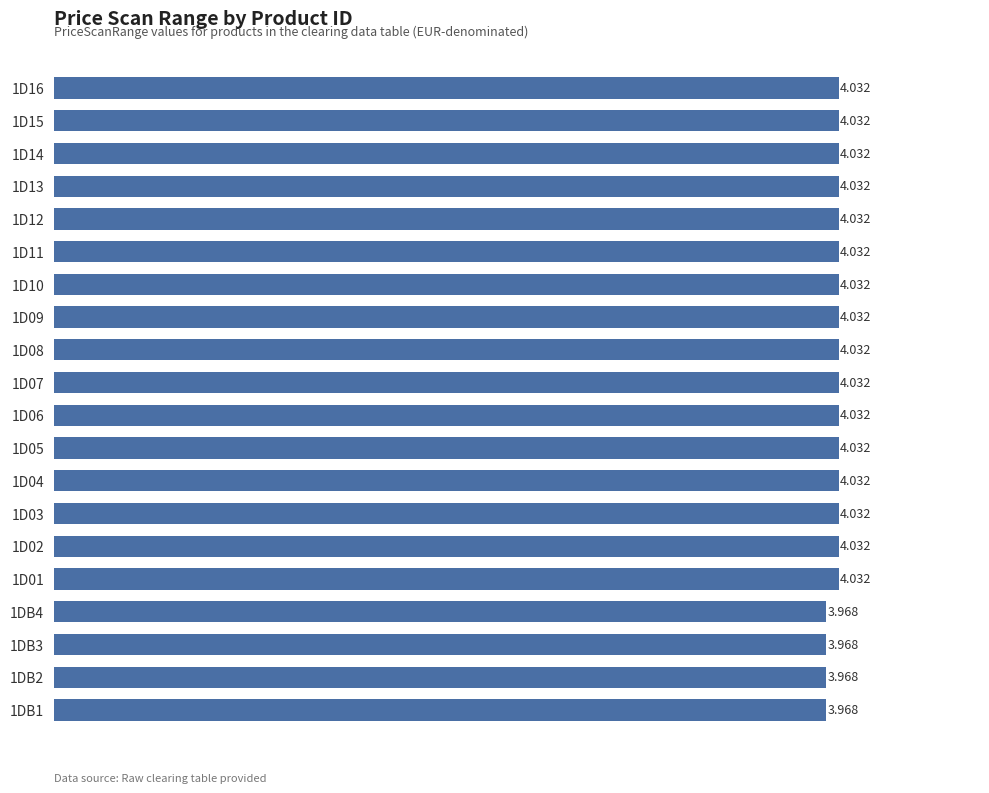

How many data points are less than 4?

4